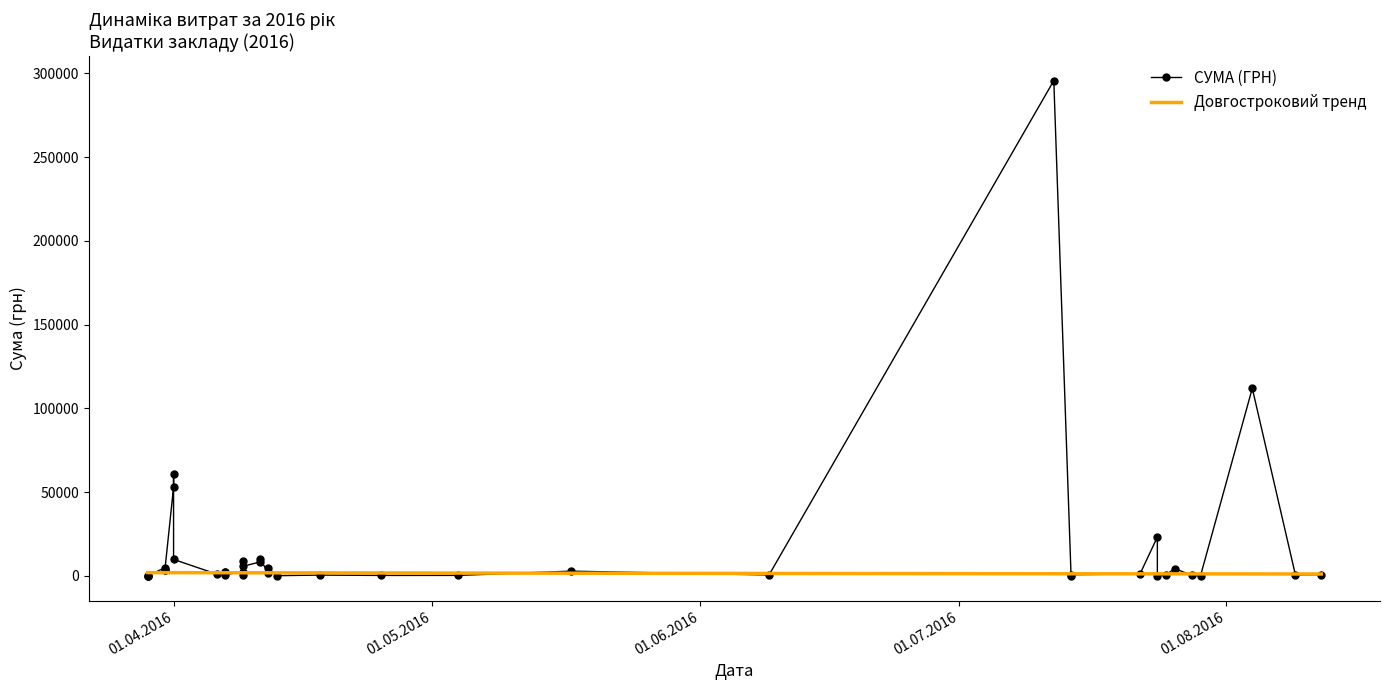

Which series ends up on top after the final intersection of Довгостроковий тренд and СУМА (ГРН)?

Довгостроковий тренд